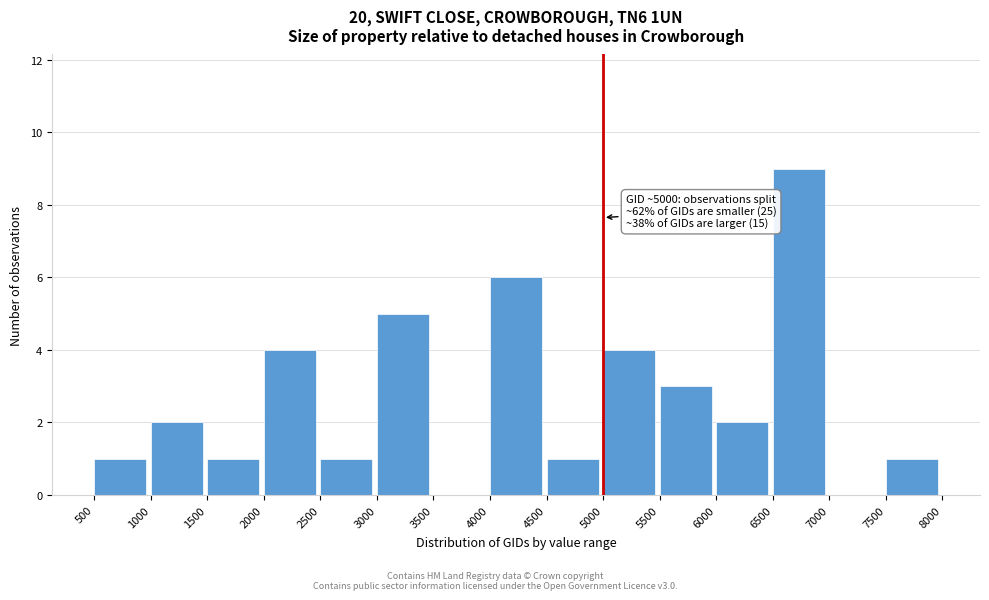

Over which range of the x-axis is the bar tallest?

6500 to 7000